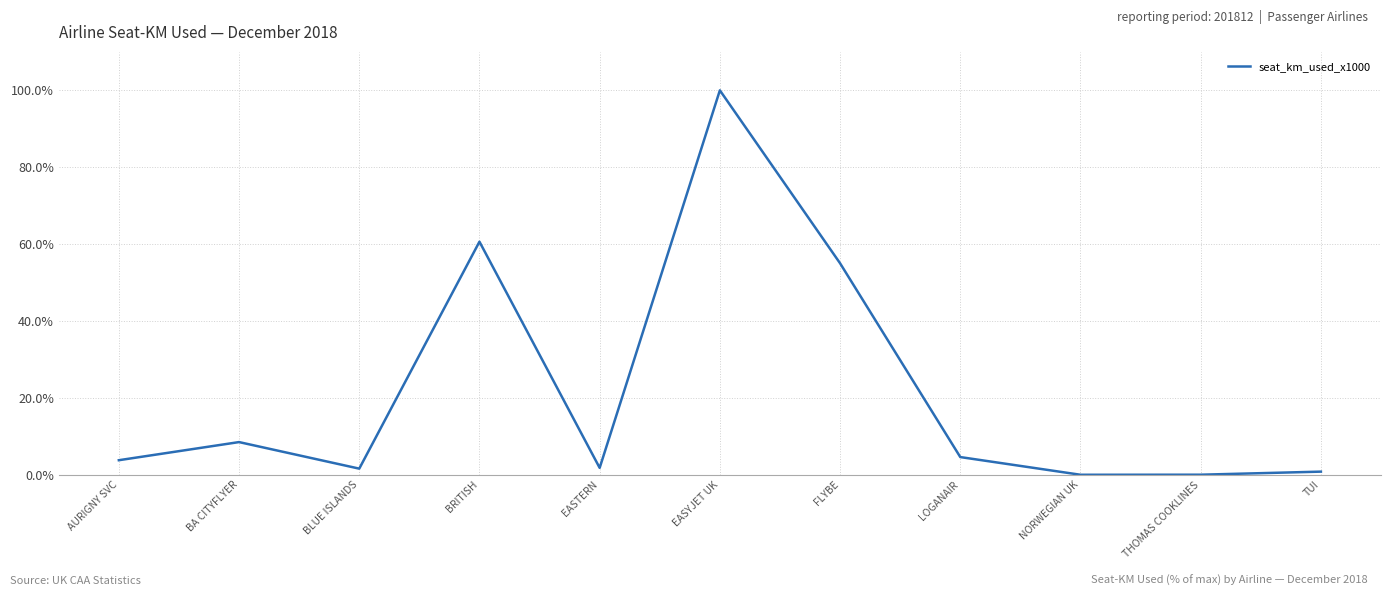

Where is the data nearest to the value 50?

FLYBE